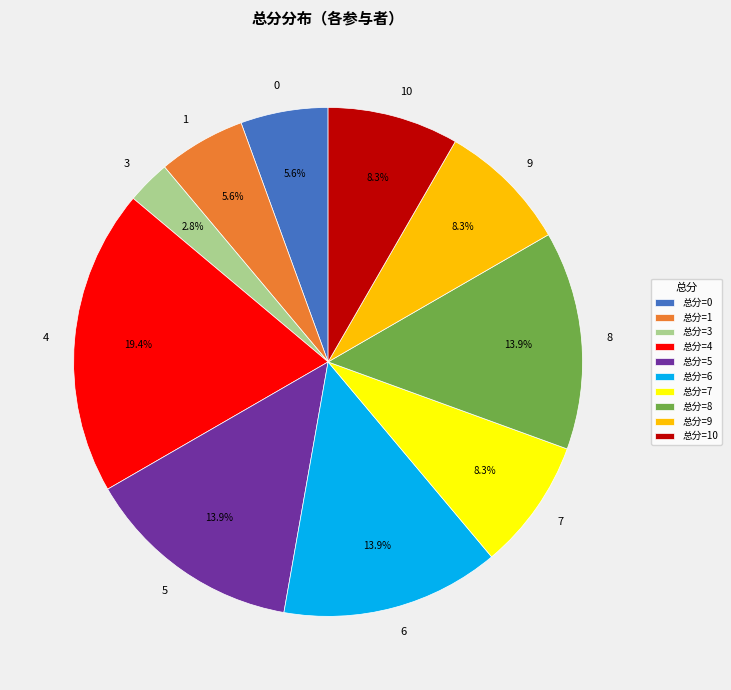

What portion of the pie excludes 7?

91.7%